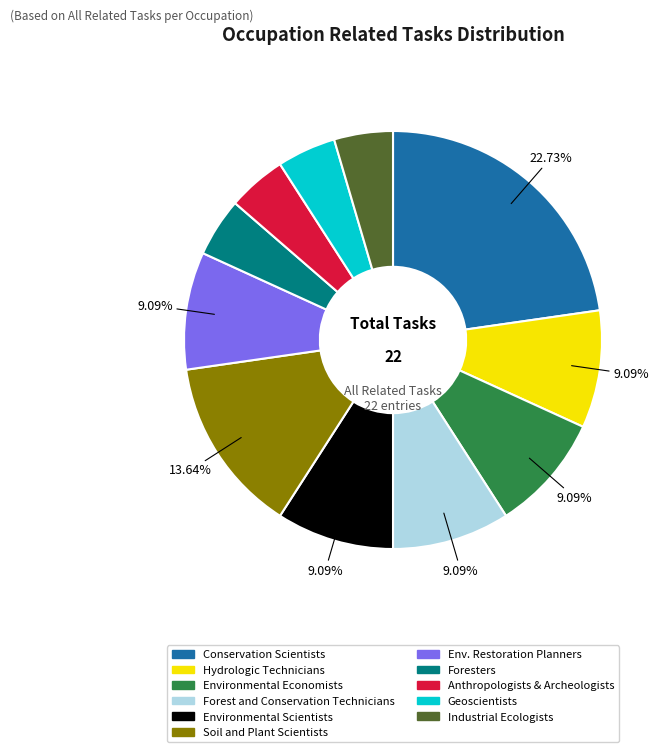

Is there any slice that represents more than half of the pie?

No